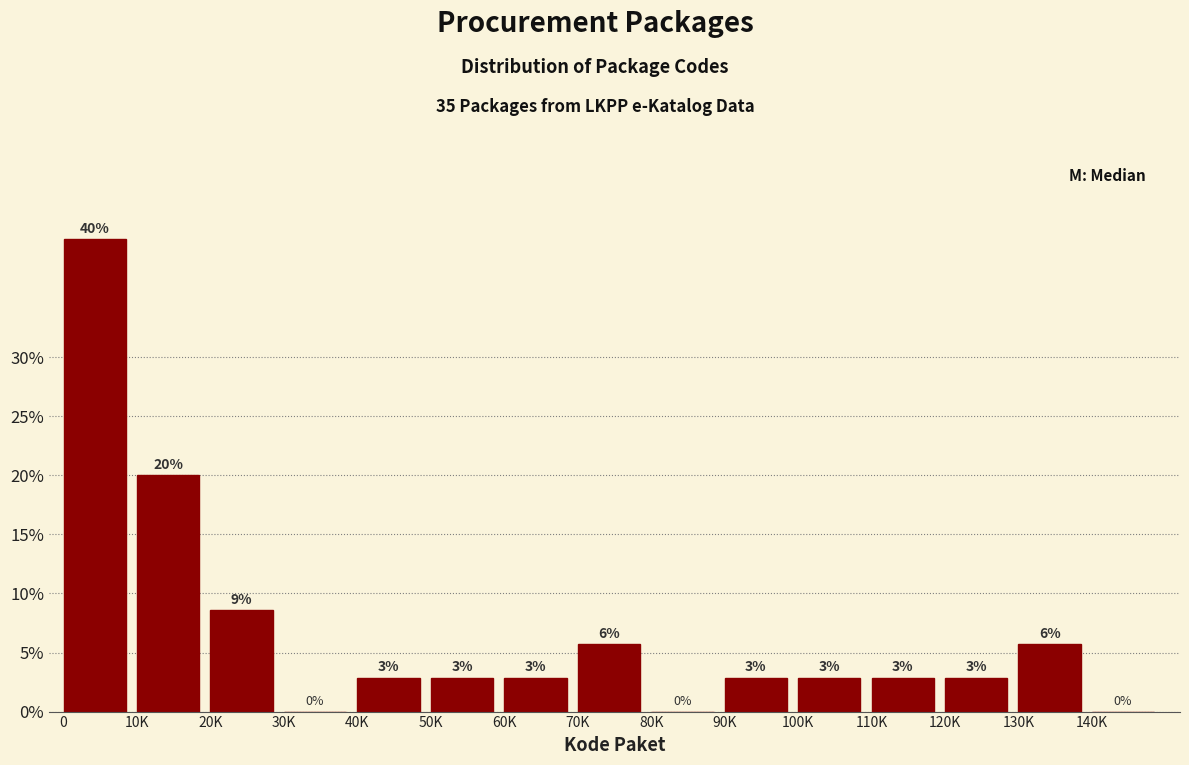

Are the bars horizontal?

No